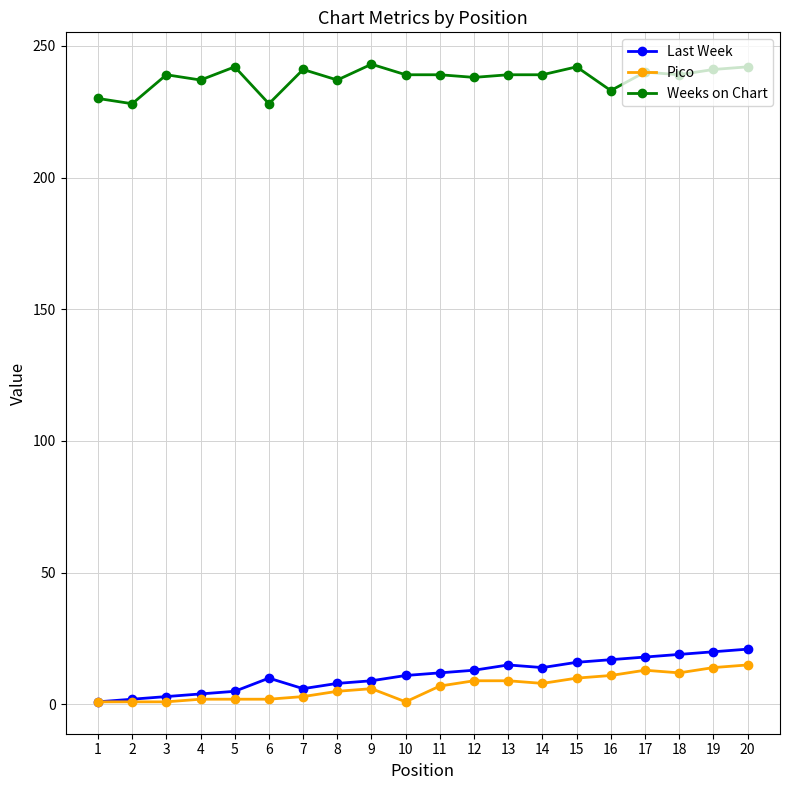

Which series changed the most between 6 and 12?

Weeks on Chart